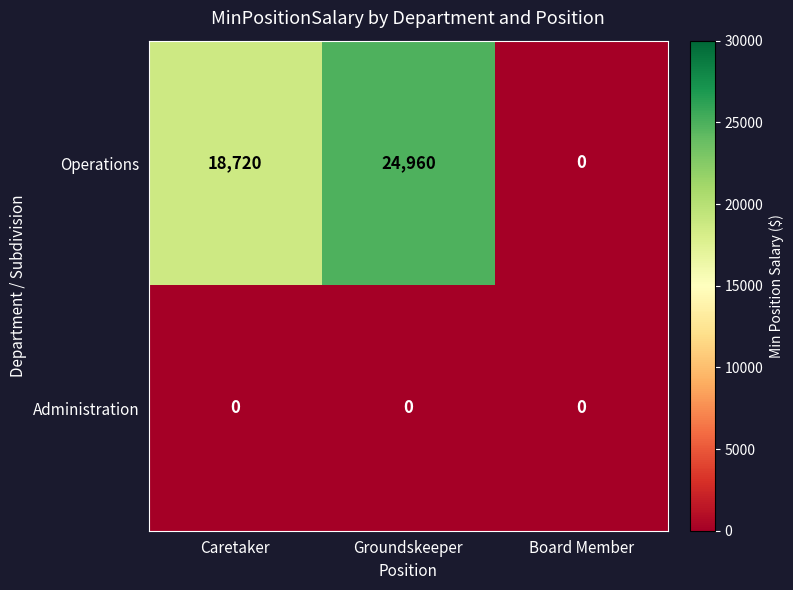

How many distinct data groups are displayed?

2